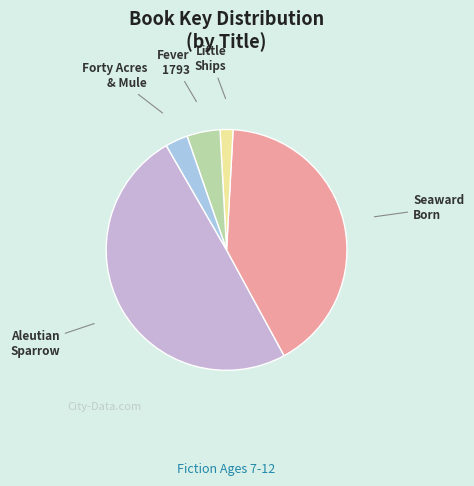

Is there a majority slice in this chart?

No